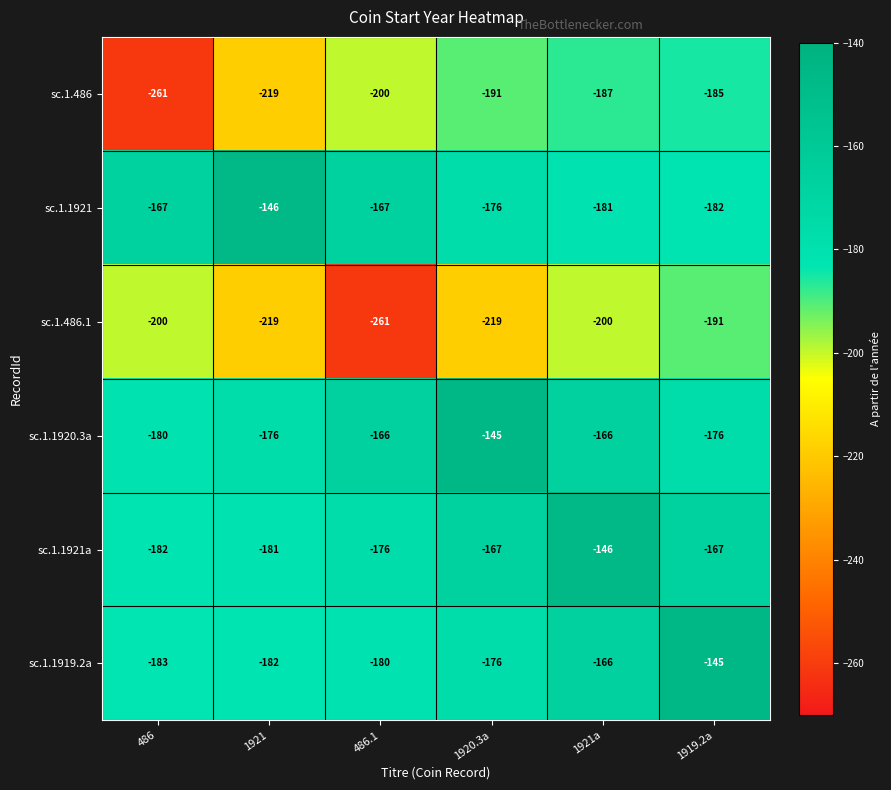

The sc.1.486.1 series shows -191 at 1919.2a. True or false?

True